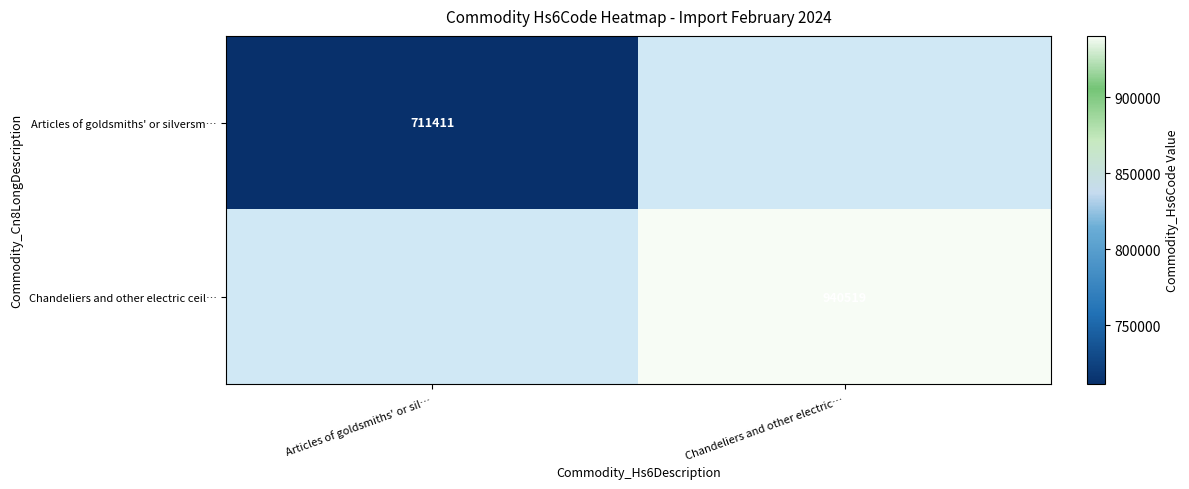

Is the value of Chandeliers and other electric ceil… at Chandeliers and other electric… greater than the value of Articles of goldsmiths' or silversm… at Articles of goldsmiths' or sil…?

Yes